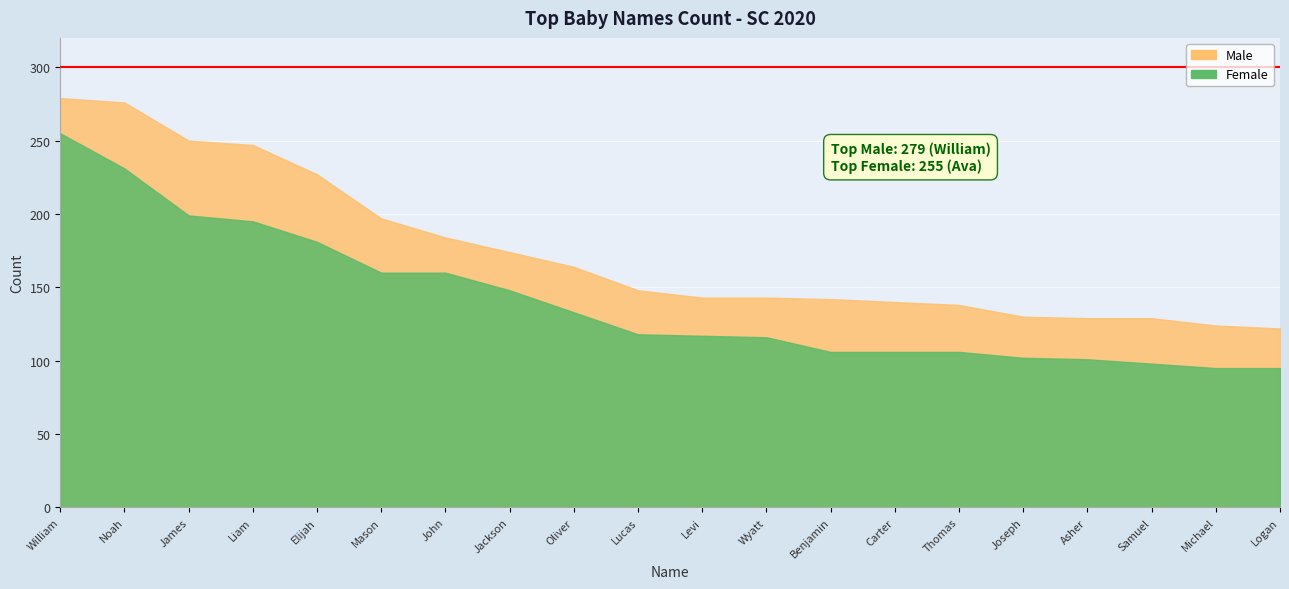

Which series changed the most between James and Logan?

Male